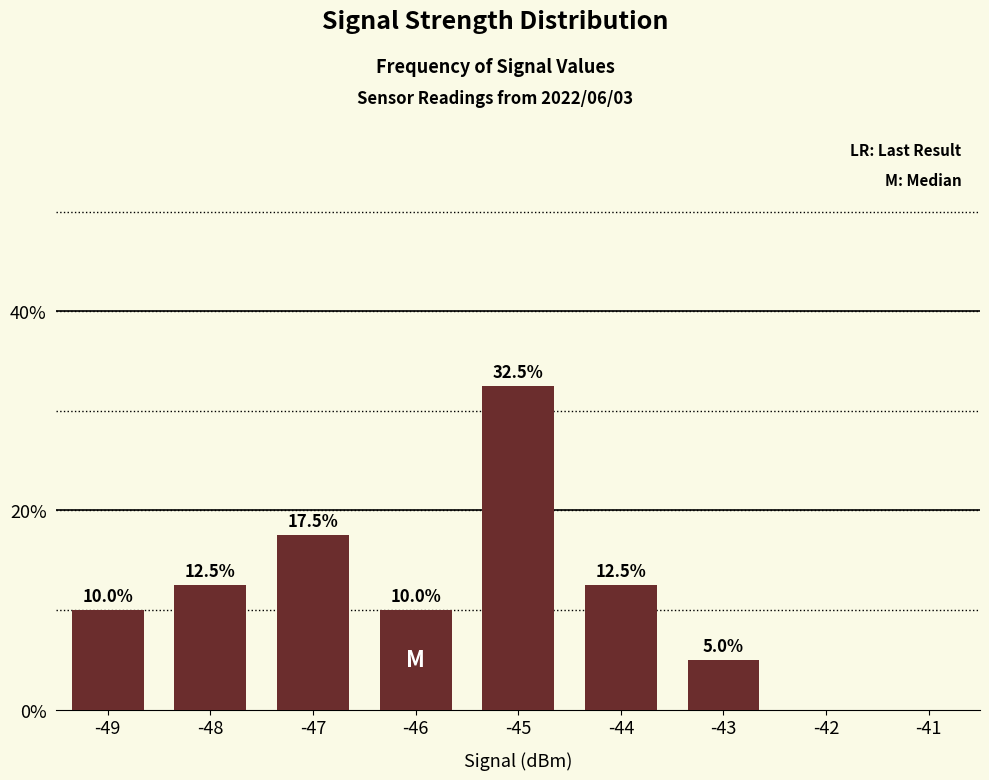

Which category has the highest value across all series?

-45